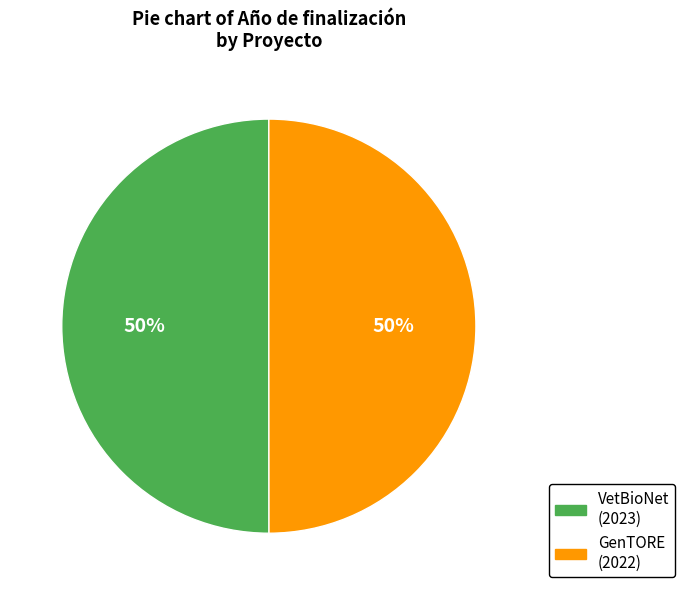

To the nearest percent, what is the average slice percentage?

50%